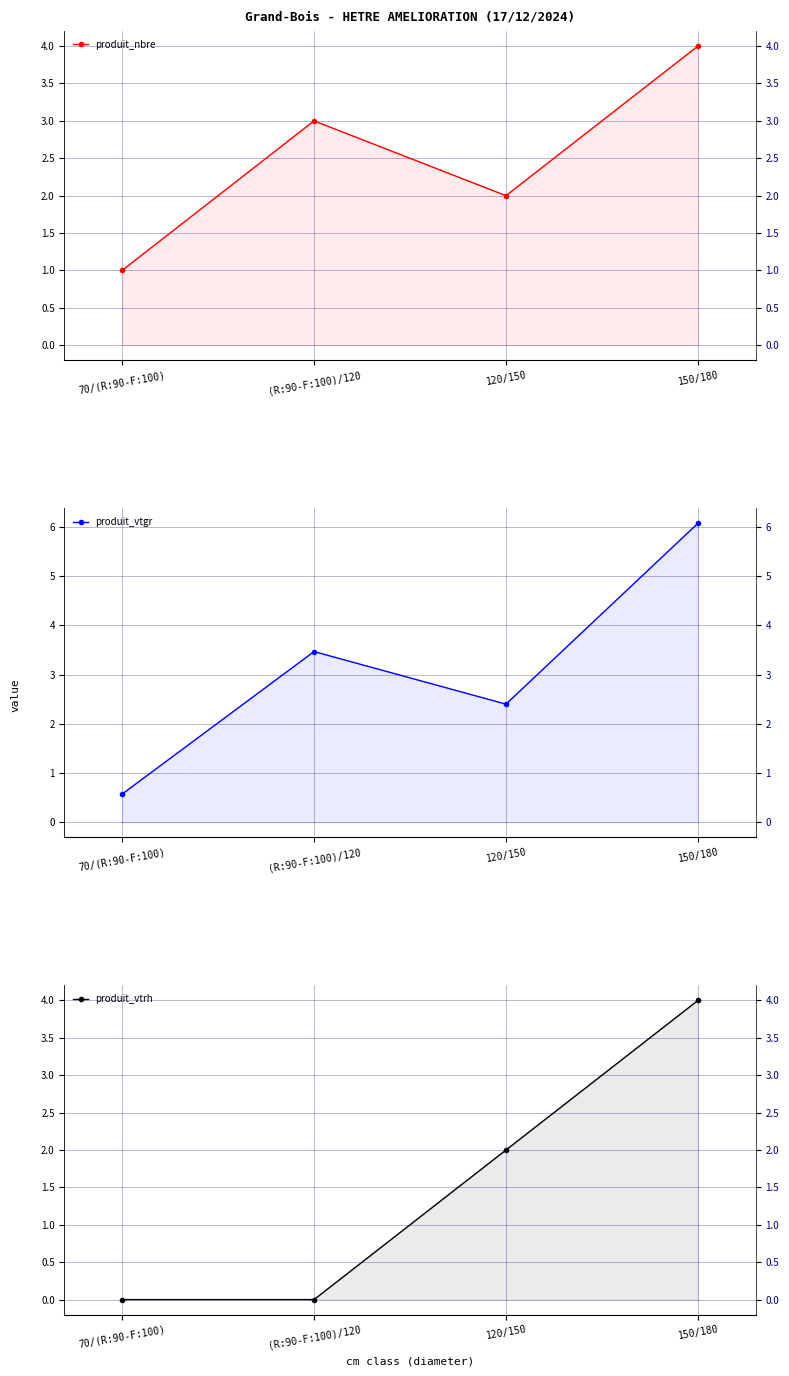

Reading left to right, transcribe all the data shown in this chart.

produit_nbre: 1.0	3.0	2.0	4.0
produit_vtgr: 0.6	3.5	2.4	6.1
produit_vtrh: 0.0	0.0	2.0	4.0